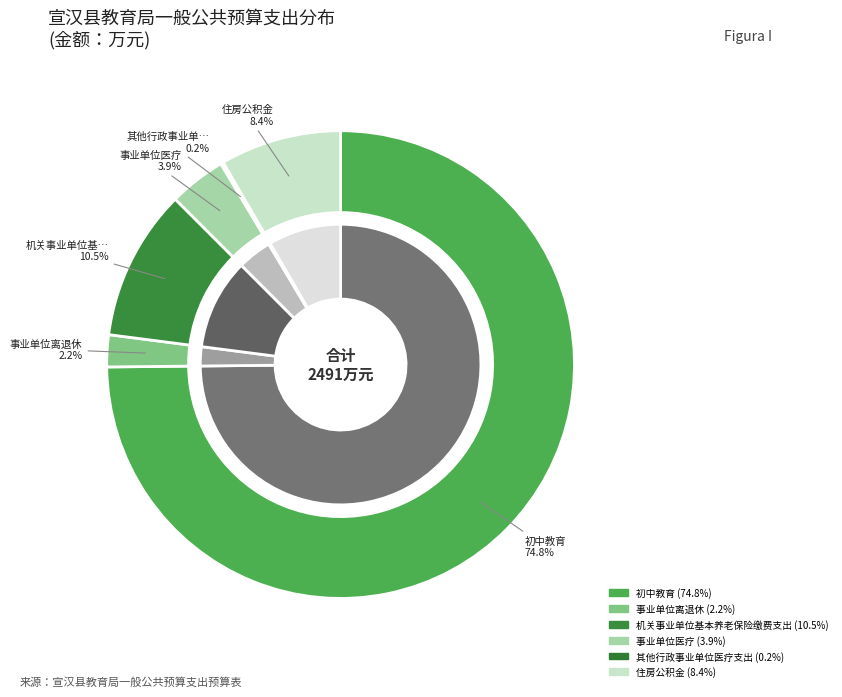

Rank the categories by value from highest to lowest.

初中教育, 机关事业单位基本养老保险缴费支出, 住房公积金, 事业单位医疗, 事业单位离退休, 其他行政事业单位医疗支出